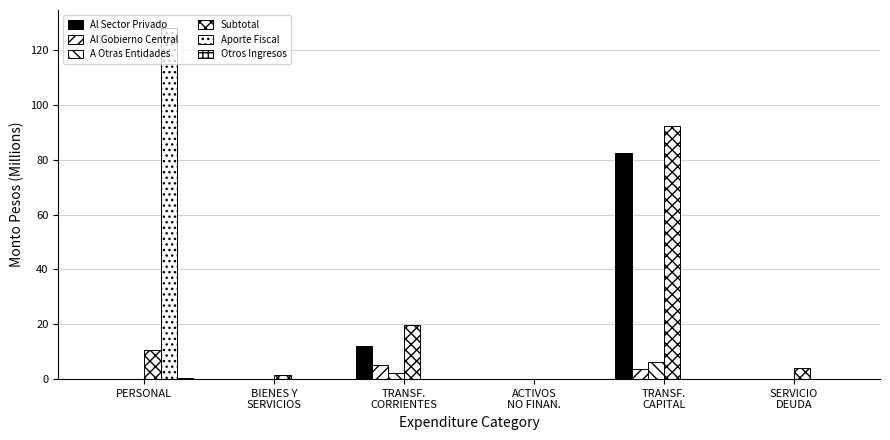

Reading right to left, extract all data points from this chart.

Al Sector Privado: SERVICIO
DEUDA=0.0	TRANSF.
CAPITAL=82.4	ACTIVOS
NO FINAN.=0.0	TRANSF.
CORRIENTES=12.0	BIENES Y
SERVICIOS=0.0	PERSONAL=0.0
Al Gobierno Central: SERVICIO
DEUDA=0.0	TRANSF.
CAPITAL=3.8	ACTIVOS
NO FINAN.=0.0	TRANSF.
CORRIENTES=5.3	BIENES Y
SERVICIOS=0.0	PERSONAL=0.0
A Otras Entidades: SERVICIO
DEUDA=0.0	TRANSF.
CAPITAL=6.2	ACTIVOS
NO FINAN.=0.0	TRANSF.
CORRIENTES=2.4	BIENES Y
SERVICIOS=0.0	PERSONAL=0.0
Subtotal: SERVICIO
DEUDA=4.2	TRANSF.
CAPITAL=92.4	ACTIVOS
NO FINAN.=0.2	TRANSF.
CORRIENTES=19.6	BIENES Y
SERVICIOS=1.5	PERSONAL=10.6
Aporte Fiscal: SERVICIO
DEUDA=0.0	TRANSF.
CAPITAL=0.0	ACTIVOS
NO FINAN.=0.0	TRANSF.
CORRIENTES=0.0	BIENES Y
SERVICIOS=0.0	PERSONAL=128.2
Otros Ingresos: SERVICIO
DEUDA=0.0	TRANSF.
CAPITAL=0.0	ACTIVOS
NO FINAN.=0.0	TRANSF.
CORRIENTES=0.0	BIENES Y
SERVICIOS=0.0	PERSONAL=0.4